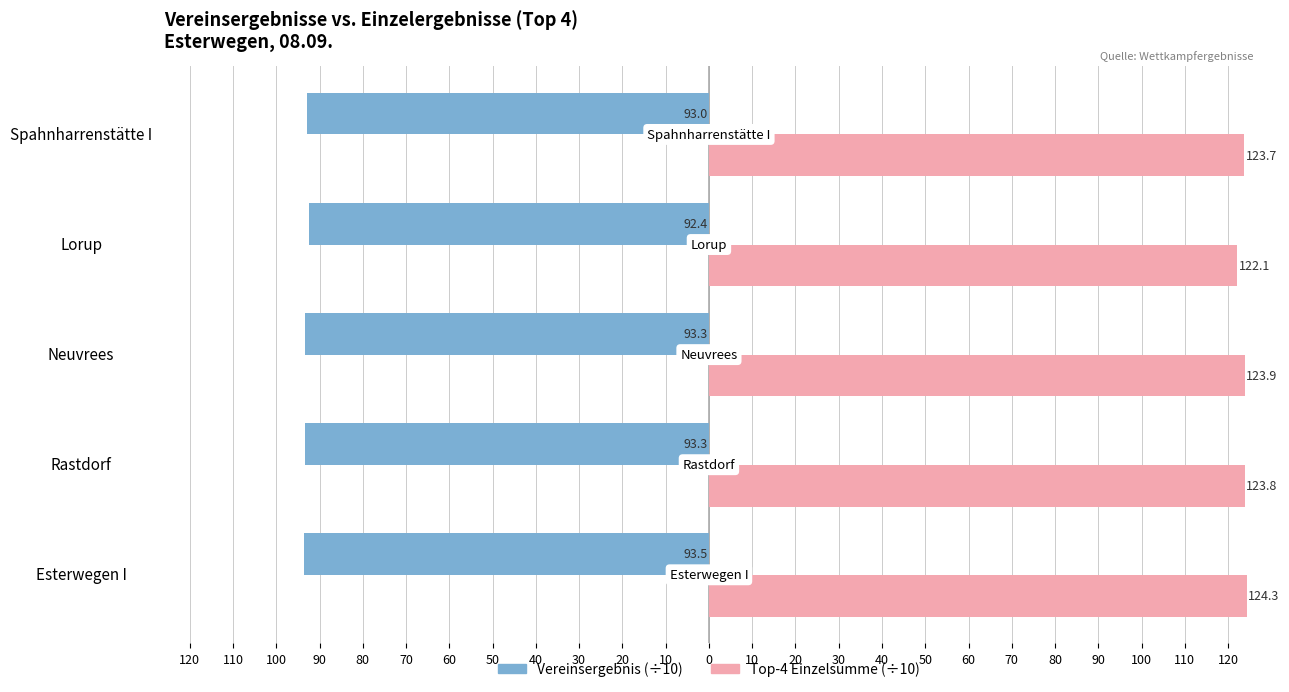

What is the greatest value displayed?

124.3